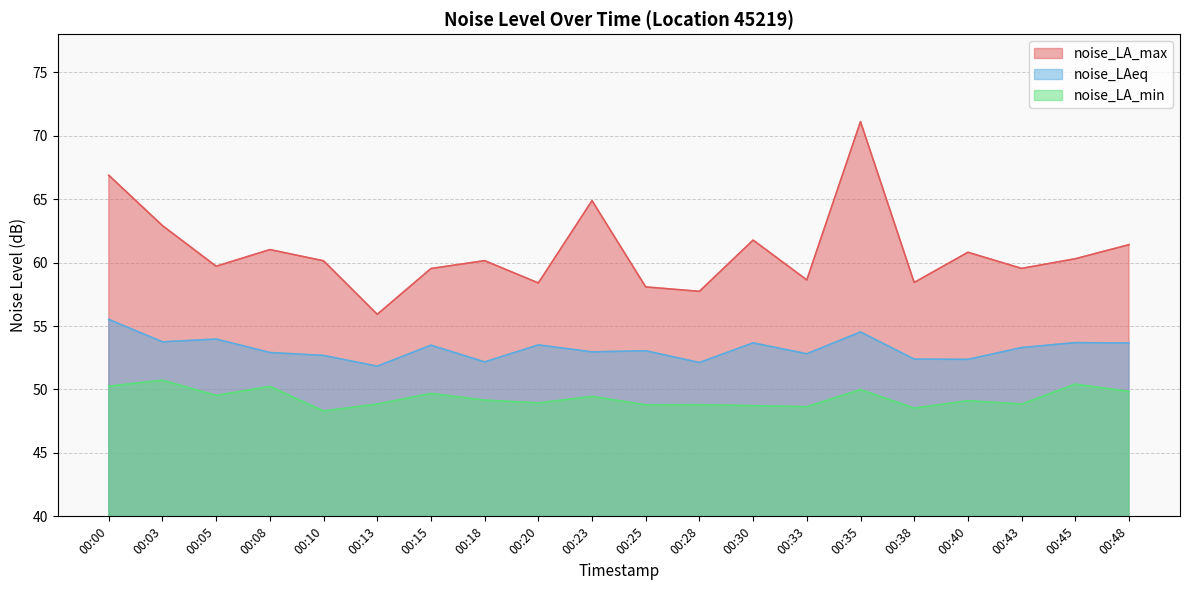

What is the difference between the highest and lowest values at 00:23?

15.4